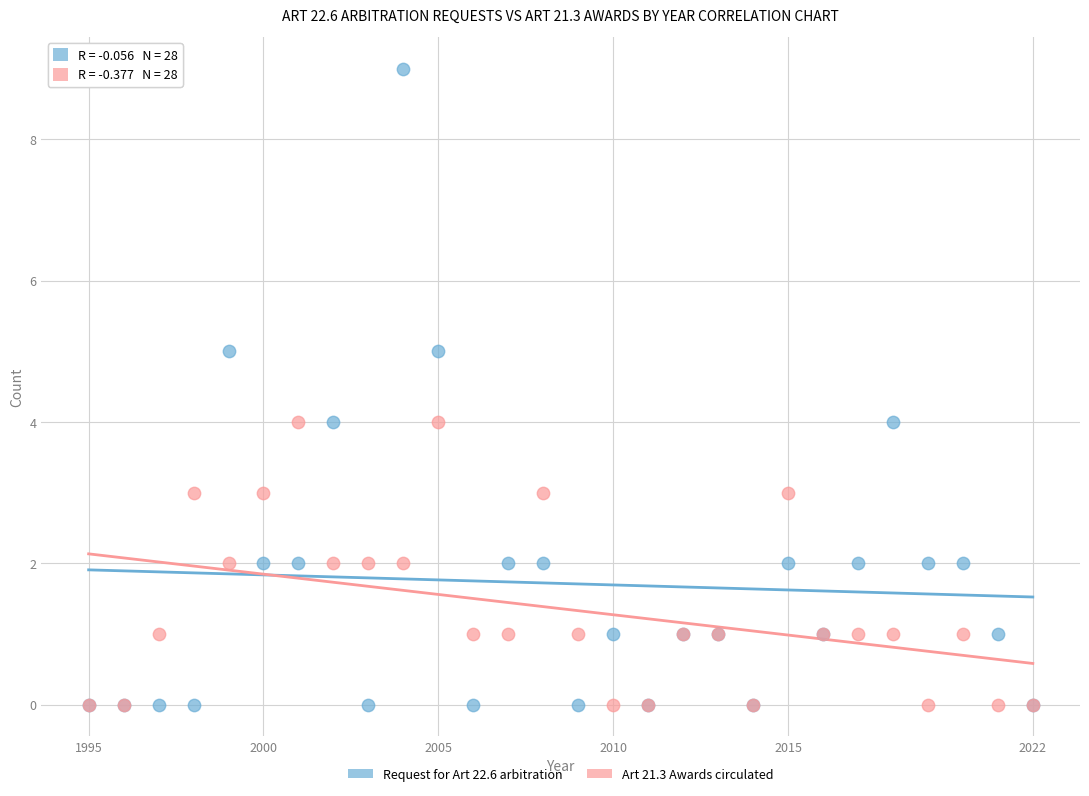

What are all the series names shown in the legend?

Request for Art 22.6 arbitration, Art 21.3 Awards circulated